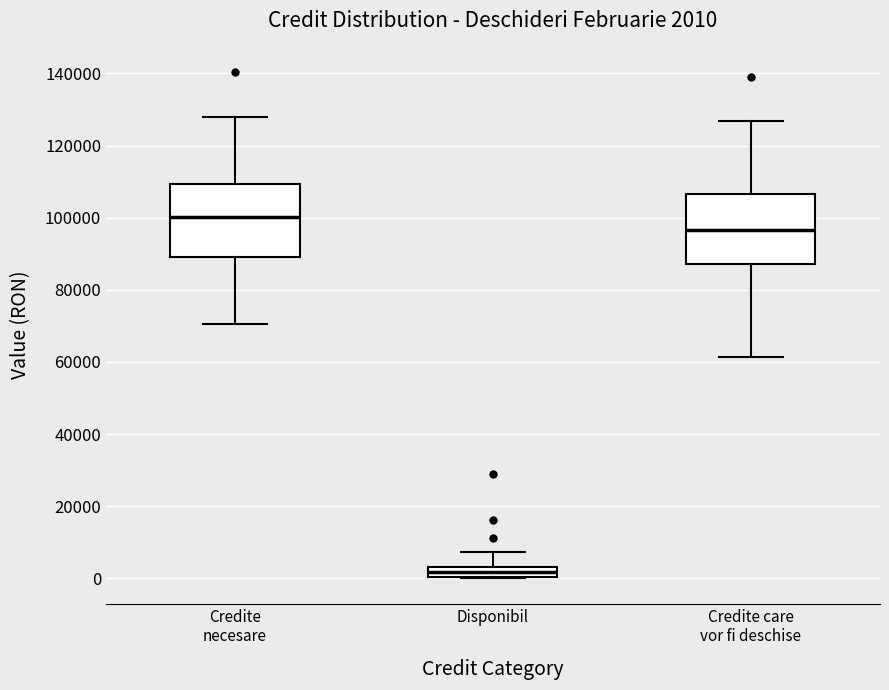

Which box's median line is the highest?

Credite necesare